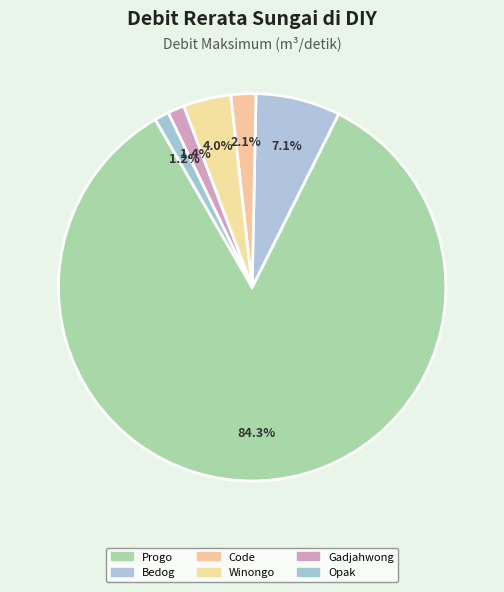

Which category has the biggest portion of the pie?

Progo